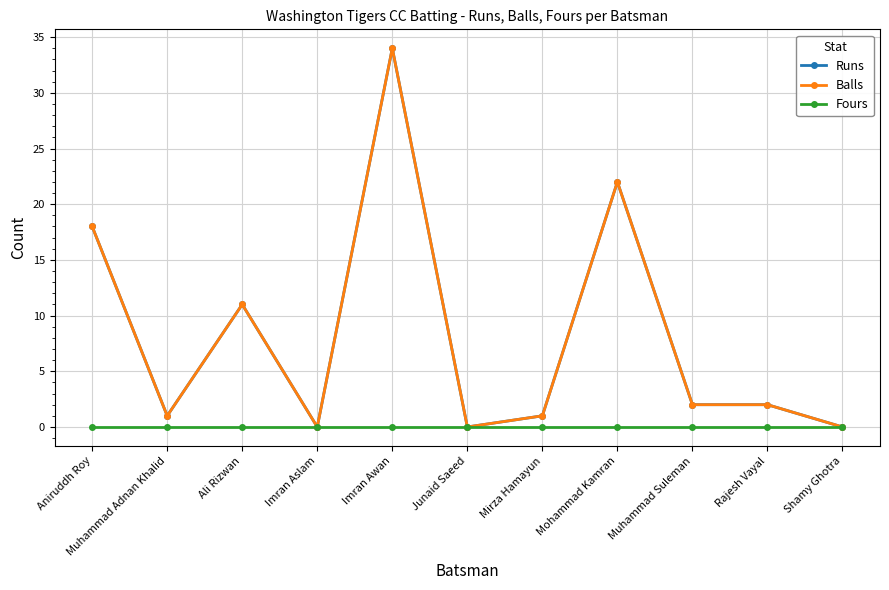

Is this an area chart (filled region under the line)?

No